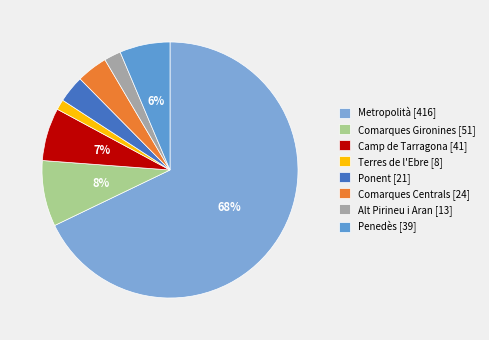

Rank the categories by value from lowest to highest.

Terres de l'Ebre, Alt Pirineu i Aran, Ponent, Comarques Centrals, Penedès, Camp de Tarragona, Comarques Gironines, Metropolità